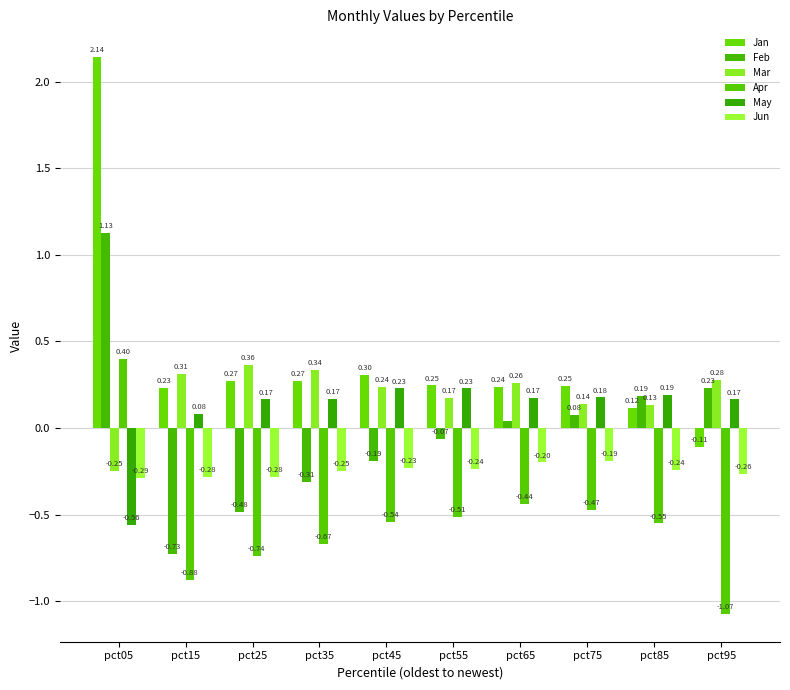

At which label does Jun reach its peak?

pct75